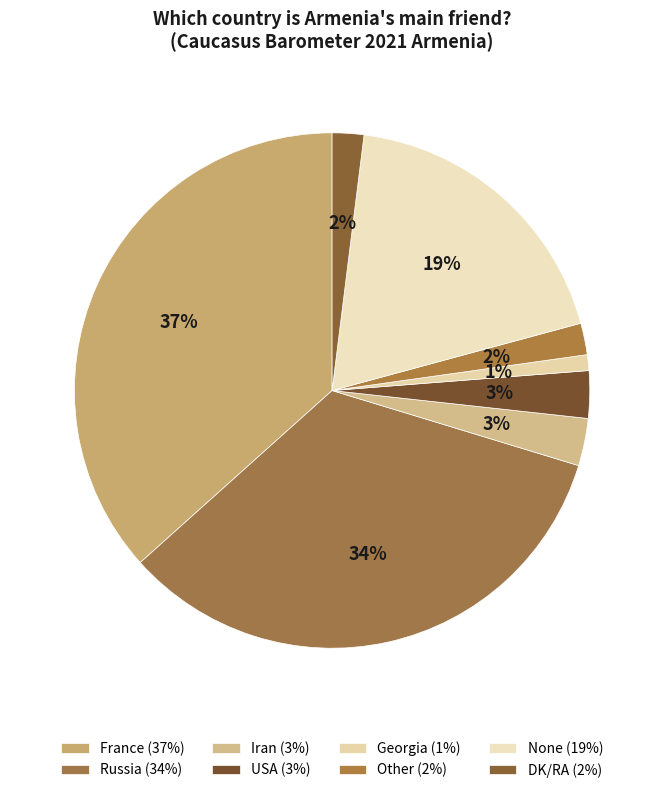

How many segments does this pie chart have?

8